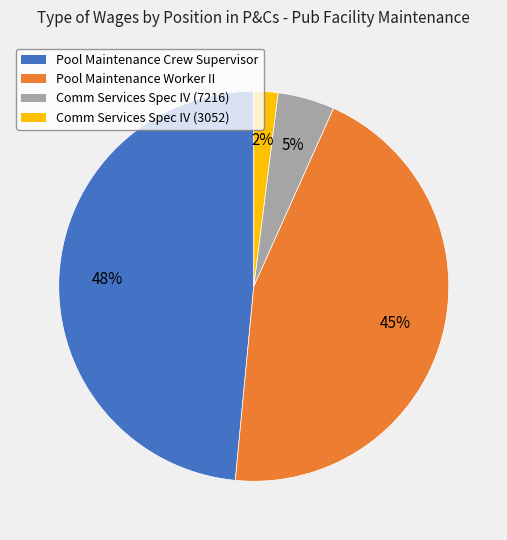

Is the sum of Pool Maintenance Worker II and Comm Services Spec IV (3052) greater than half?

No